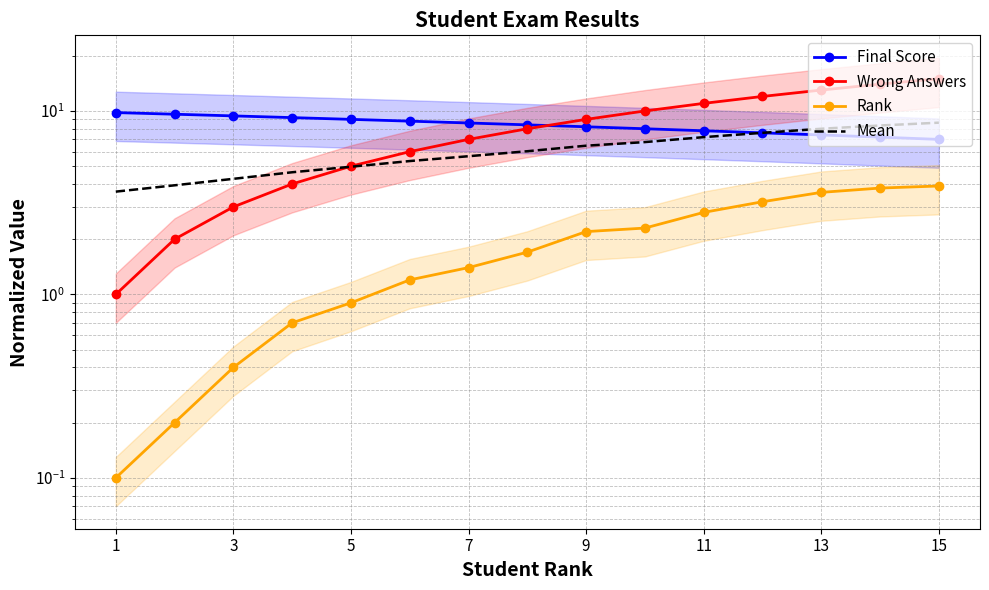

What is the value of the Rank point at the 15th from the left?

3.9